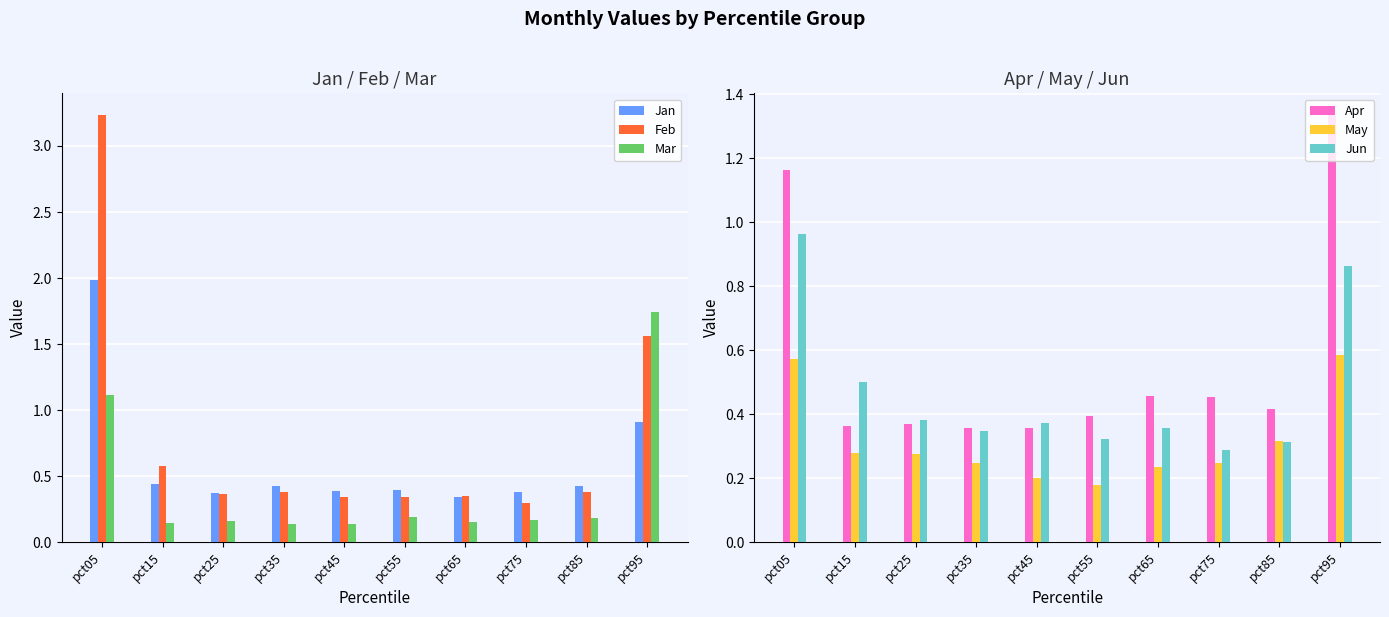

Which series has the largest total across all categories?

Feb